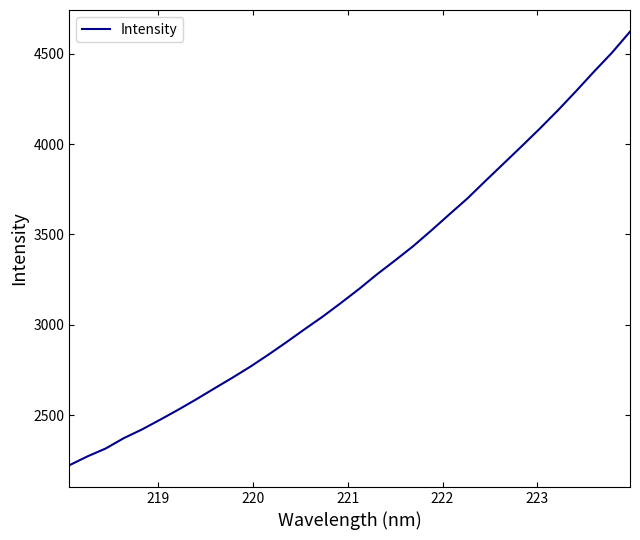

What is the average value?

3252.3